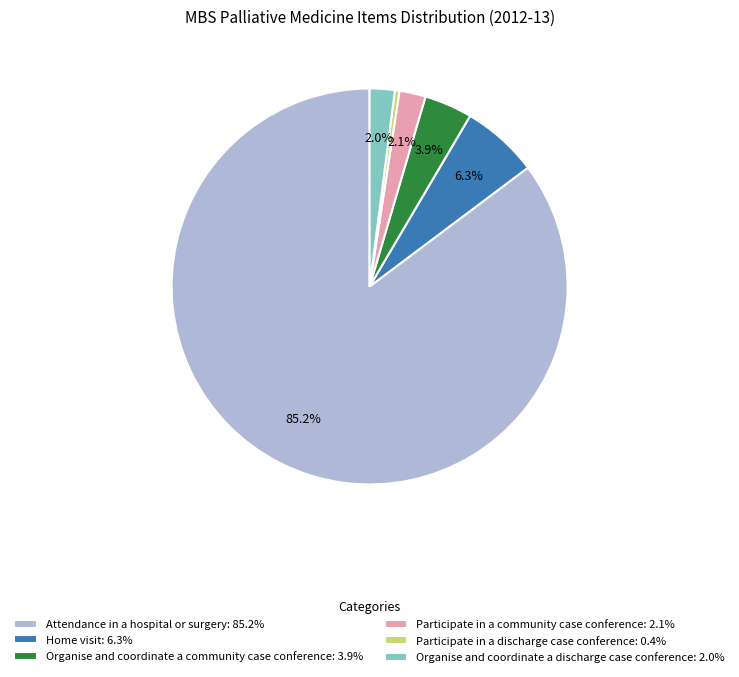

Which has a higher value, Attendance in a hospital or surgery or Participate in a discharge case conference?

Attendance in a hospital or surgery